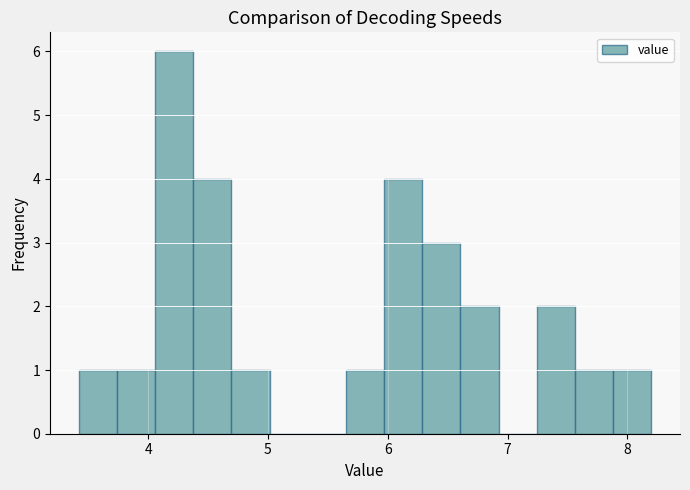

Around what value on the x-axis is the tallest bar? Give the approximate position of its centre, as read against the axis.

4.2